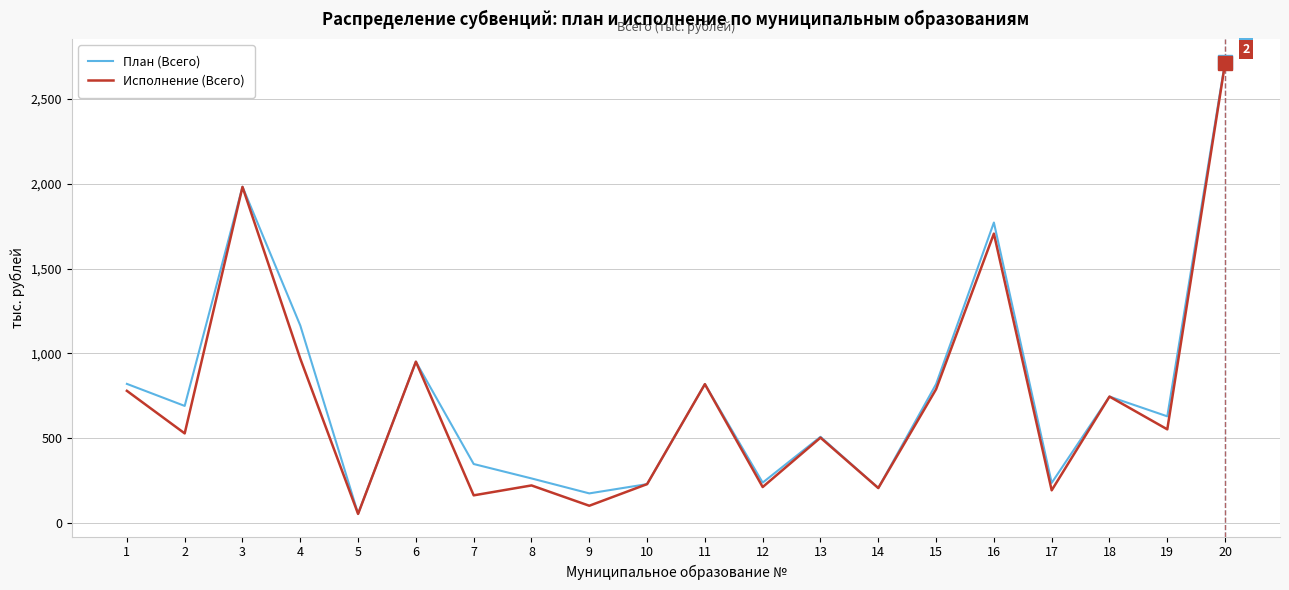

How many values in the План (Всего) series exceed 690?

10